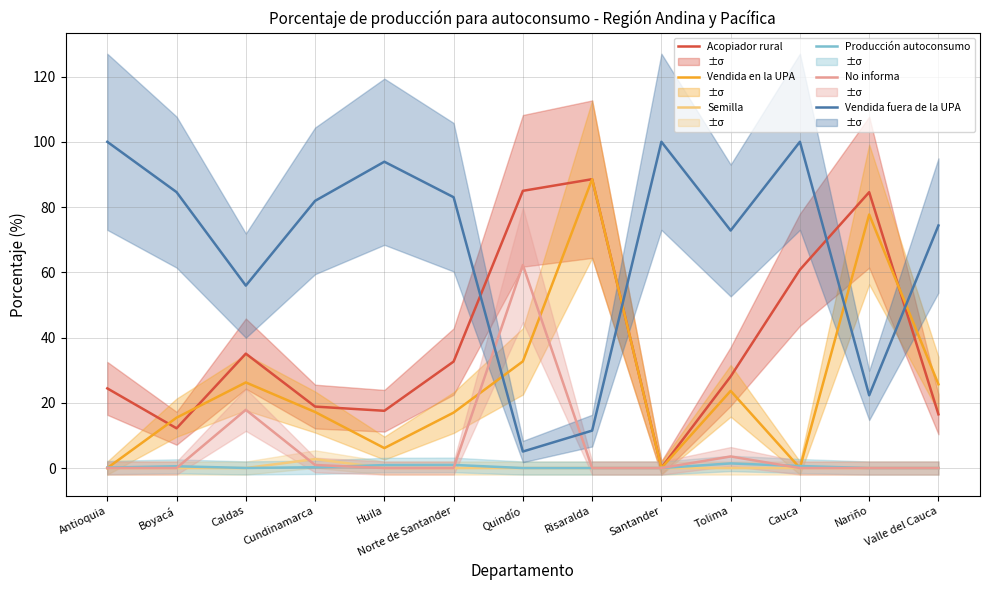

At which category is the sum across all series the highest?

Risaralda